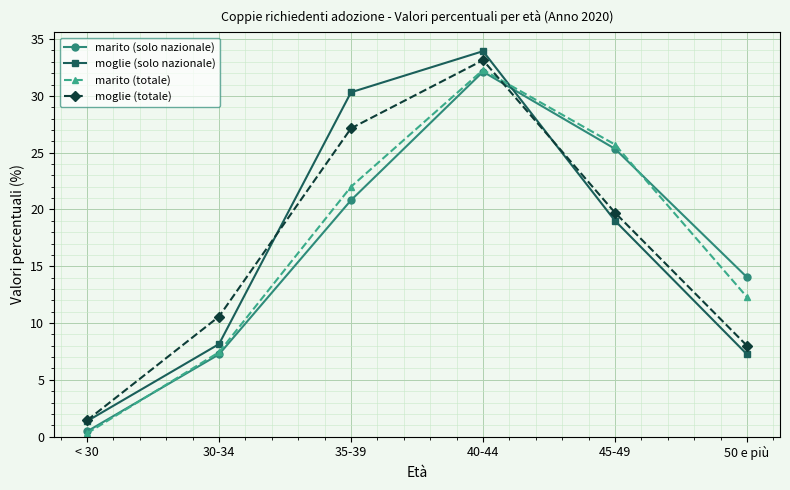

Reading left to right, extract all data points from this chart.

marito (solo nazionale): 0.5	7.2	20.8	32.1	25.3	14.0
moglie (solo nazionale): 1.4	8.1	30.3	33.9	19.0	7.2
marito (totale): 0.3	7.4	22.0	32.3	25.7	12.3
moglie (totale): 1.4	10.6	27.1	33.1	19.7	8.0